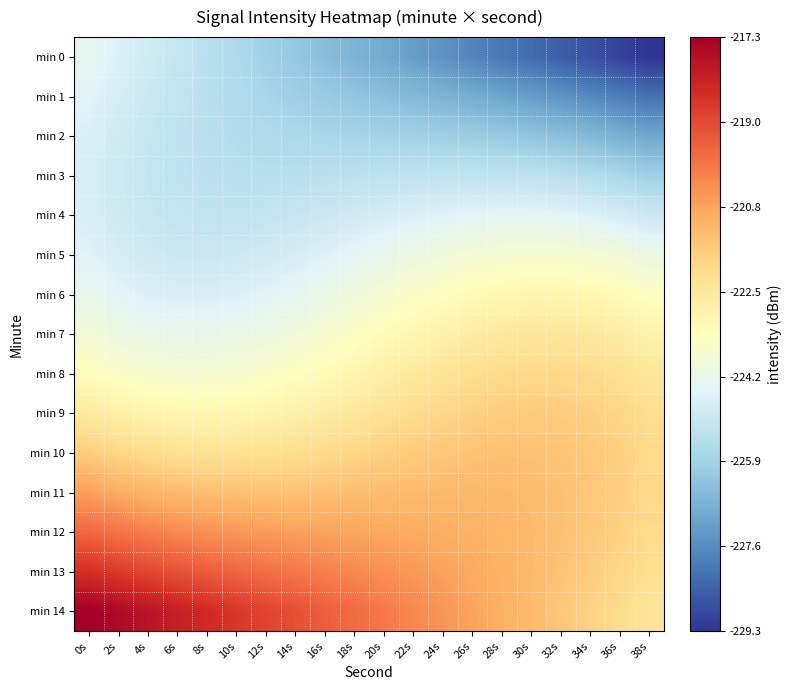

Reading left to right, transcribe all the data shown in this chart.

min 0: 0s=-224.3	2s=-224.6	4s=-224.9	6s=-225.1	8s=-225.4	10s=-225.7	12s=-225.9	14s=-226.2	16s=-226.4	18s=-226.7	20s=-227.0	22s=-227.2	24s=-227.5	26s=-227.8	28s=-228.0	30s=-228.3	32s=-228.5	34s=-228.8	36s=-229.1	38s=-229.3
min 1: 0s=-224.5	2s=-224.8	4s=-225.0	6s=-225.2	8s=-225.4	10s=-225.6	12s=-225.8	14s=-225.9	16s=-226.1	18s=-226.3	20s=-226.4	22s=-226.6	24s=-226.7	26s=-226.9	28s=-227.1	30s=-227.3	32s=-227.5	34s=-227.7	36s=-227.9	38s=-228.2
min 2: 0s=-224.6	2s=-224.9	4s=-225.1	6s=-225.3	8s=-225.4	10s=-225.5	12s=-225.6	14s=-225.7	16s=-225.8	18s=-225.8	20s=-225.9	22s=-225.9	24s=-226.0	26s=-226.0	28s=-226.1	30s=-226.3	32s=-226.4	34s=-226.6	36s=-226.8	38s=-227.0
min 3: 0s=-224.7	2s=-224.9	4s=-225.1	6s=-225.3	8s=-225.4	10s=-225.4	12s=-225.4	14s=-225.4	16s=-225.4	18s=-225.4	20s=-225.3	22s=-225.3	24s=-225.2	26s=-225.2	28s=-225.3	30s=-225.3	32s=-225.4	34s=-225.5	36s=-225.7	38s=-226.0
min 4: 0s=-224.7	2s=-224.9	4s=-225.1	6s=-225.2	8s=-225.2	10s=-225.2	12s=-225.2	14s=-225.1	16s=-225.0	18s=-224.9	20s=-224.8	22s=-224.7	24s=-224.6	26s=-224.5	28s=-224.4	30s=-224.4	32s=-224.5	34s=-224.6	36s=-224.8	38s=-225.0
min 5: 0s=-224.5	2s=-224.8	4s=-224.9	6s=-225.0	8s=-225.0	10s=-225.0	12s=-224.9	14s=-224.8	16s=-224.6	18s=-224.4	20s=-224.2	22s=-224.1	24s=-223.9	26s=-223.8	28s=-223.7	30s=-223.6	32s=-223.7	34s=-223.8	36s=-223.9	38s=-224.1
min 6: 0s=-224.3	2s=-224.5	4s=-224.6	6s=-224.7	8s=-224.7	10s=-224.6	12s=-224.5	14s=-224.4	16s=-224.2	18s=-223.9	20s=-223.7	22s=-223.5	24s=-223.3	26s=-223.2	28s=-223.0	30s=-223.0	32s=-223.0	34s=-223.0	36s=-223.2	38s=-223.4
min 7: 0s=-223.8	2s=-224.1	4s=-224.2	6s=-224.3	8s=-224.3	10s=-224.2	12s=-224.1	14s=-223.9	16s=-223.7	18s=-223.5	20s=-223.2	22s=-223.0	24s=-222.8	26s=-222.6	28s=-222.5	30s=-222.4	32s=-222.4	34s=-222.5	36s=-222.6	38s=-222.8
min 8: 0s=-223.3	2s=-223.5	4s=-223.6	6s=-223.7	8s=-223.7	10s=-223.6	12s=-223.5	14s=-223.4	16s=-223.2	18s=-222.9	20s=-222.7	22s=-222.5	24s=-222.3	26s=-222.2	28s=-222.0	30s=-222.0	32s=-222.0	34s=-222.0	36s=-222.2	38s=-222.4
min 9: 0s=-222.5	2s=-222.8	4s=-222.9	6s=-223.0	8s=-223.0	10s=-223.0	12s=-222.9	14s=-222.8	16s=-222.6	18s=-222.4	20s=-222.2	22s=-222.1	24s=-221.9	26s=-221.8	28s=-221.7	30s=-221.6	32s=-221.7	34s=-221.8	36s=-221.9	38s=-222.1
min 10: 0s=-221.7	2s=-221.9	4s=-222.1	6s=-222.2	8s=-222.2	10s=-222.2	12s=-222.2	14s=-222.1	16s=-222.0	18s=-221.9	20s=-221.8	22s=-221.7	24s=-221.6	26s=-221.5	28s=-221.4	30s=-221.4	32s=-221.5	34s=-221.6	36s=-221.8	38s=-222.0
min 11: 0s=-220.7	2s=-220.9	4s=-221.1	6s=-221.3	8s=-221.4	10s=-221.4	12s=-221.4	14s=-221.4	16s=-221.4	18s=-221.4	20s=-221.3	22s=-221.3	24s=-221.2	26s=-221.2	28s=-221.3	30s=-221.3	32s=-221.4	34s=-221.5	36s=-221.7	38s=-222.0
min 12: 0s=-219.6	2s=-219.9	4s=-220.1	6s=-220.3	8s=-220.4	10s=-220.5	12s=-220.6	14s=-220.7	16s=-220.8	18s=-220.8	20s=-220.9	22s=-220.9	24s=-221.0	26s=-221.0	28s=-221.1	30s=-221.3	32s=-221.4	34s=-221.6	36s=-221.8	38s=-222.0
min 13: 0s=-218.5	2s=-218.8	4s=-219.0	6s=-219.2	8s=-219.4	10s=-219.6	12s=-219.8	14s=-219.9	16s=-220.1	18s=-220.3	20s=-220.4	22s=-220.6	24s=-220.7	26s=-220.9	28s=-221.1	30s=-221.3	32s=-221.5	34s=-221.7	36s=-221.9	38s=-222.2
min 14: 0s=-217.3	2s=-217.6	4s=-217.9	6s=-218.1	8s=-218.4	10s=-218.7	12s=-218.9	14s=-219.2	16s=-219.4	18s=-219.7	20s=-220.0	22s=-220.2	24s=-220.5	26s=-220.8	28s=-221.0	30s=-221.3	32s=-221.5	34s=-221.8	36s=-222.1	38s=-222.3